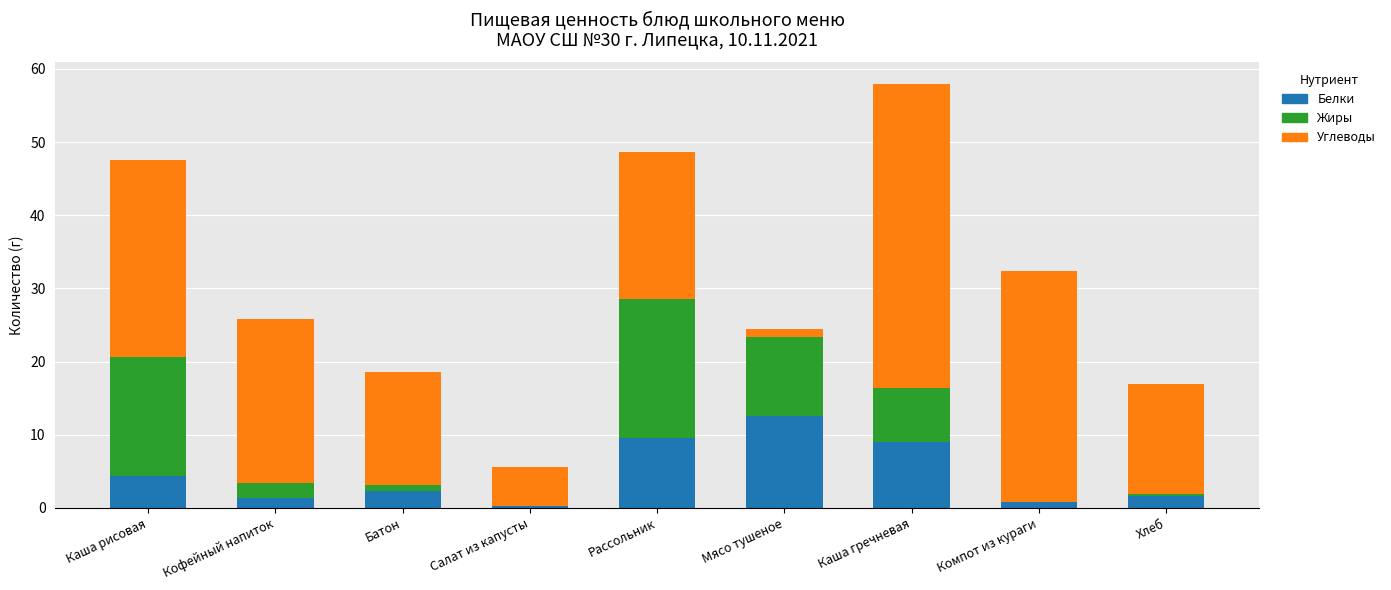

The Белки series shows 9.6 at Рассольник. True or false?

True